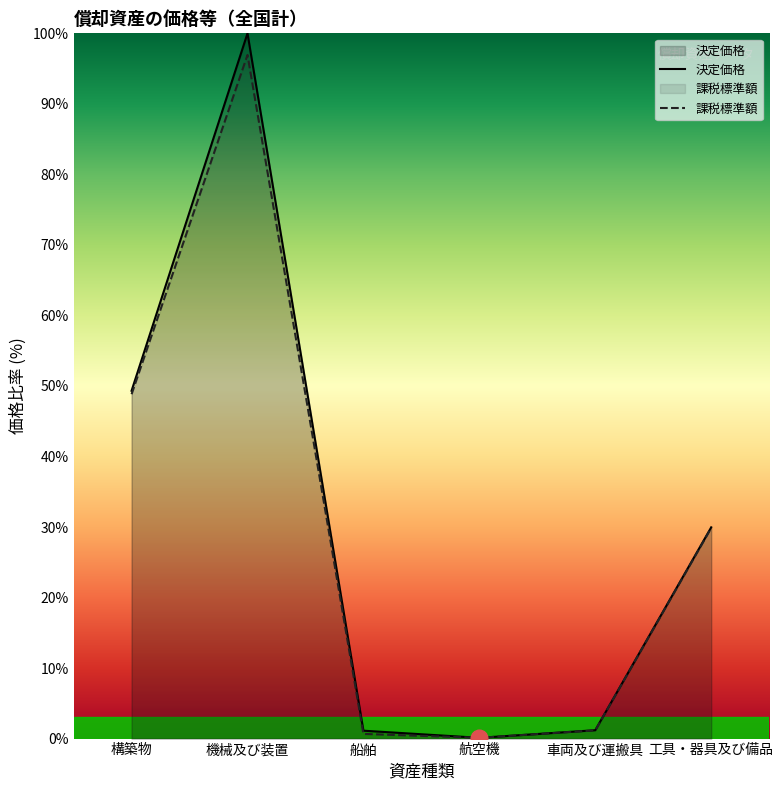

How many lines are shown in the chart?

2